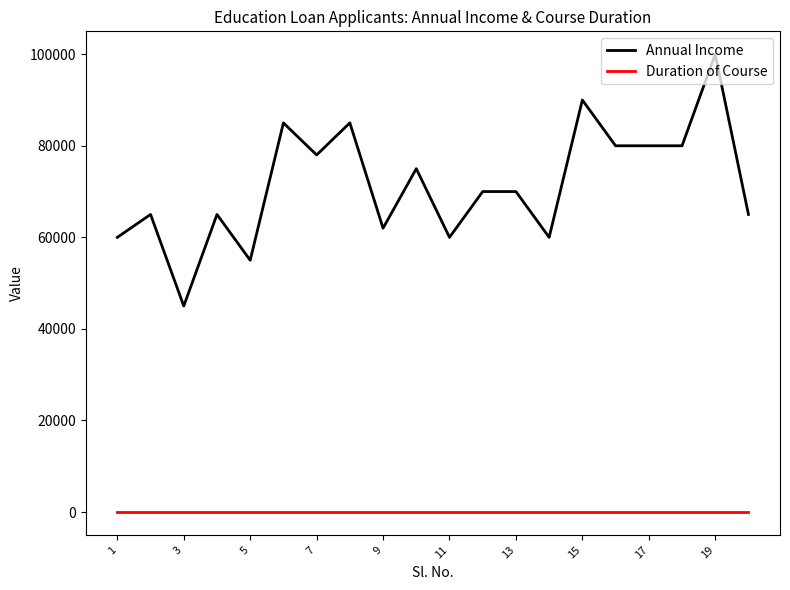

True or false: Duration of Course and Annual Income cross at least once.

False